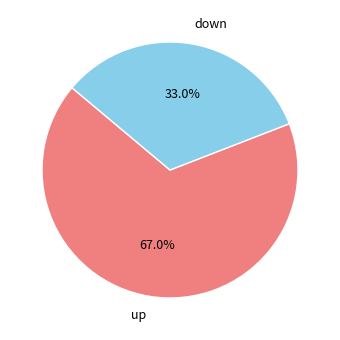

What percentage is the down slice, to the nearest percent?

33%